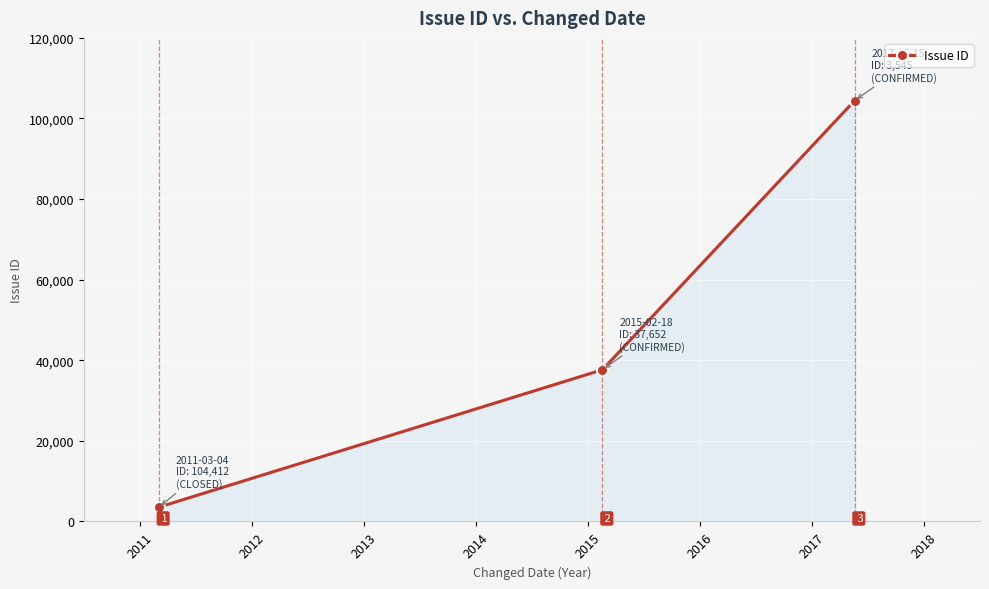

How many data points are less than 37652?

1